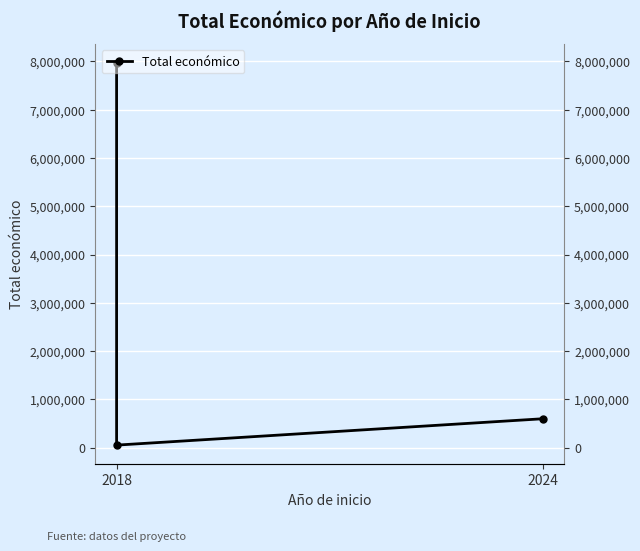

What value does the data have at 2018, to the nearest 10?

7967410